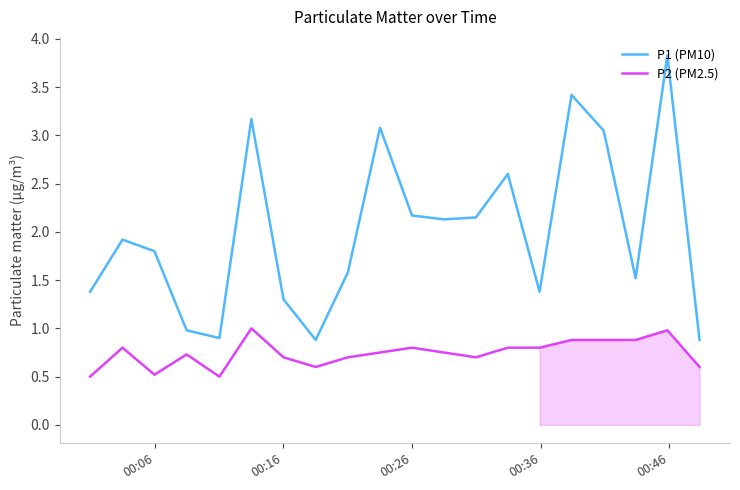

What is the average value of the P1 (PM10) series?

2.0